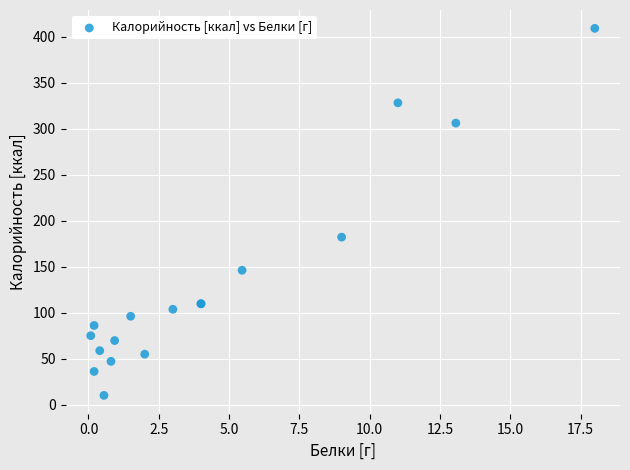

What Y value in the scatter plot is closest to 209?

182.0